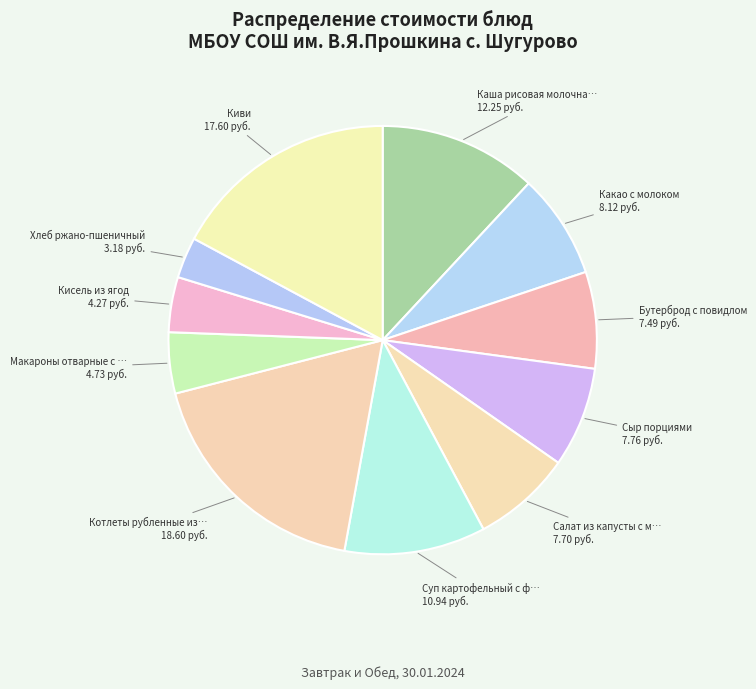

Do Какао с молоком and Сыр порциями together represent more than half of the pie?

No